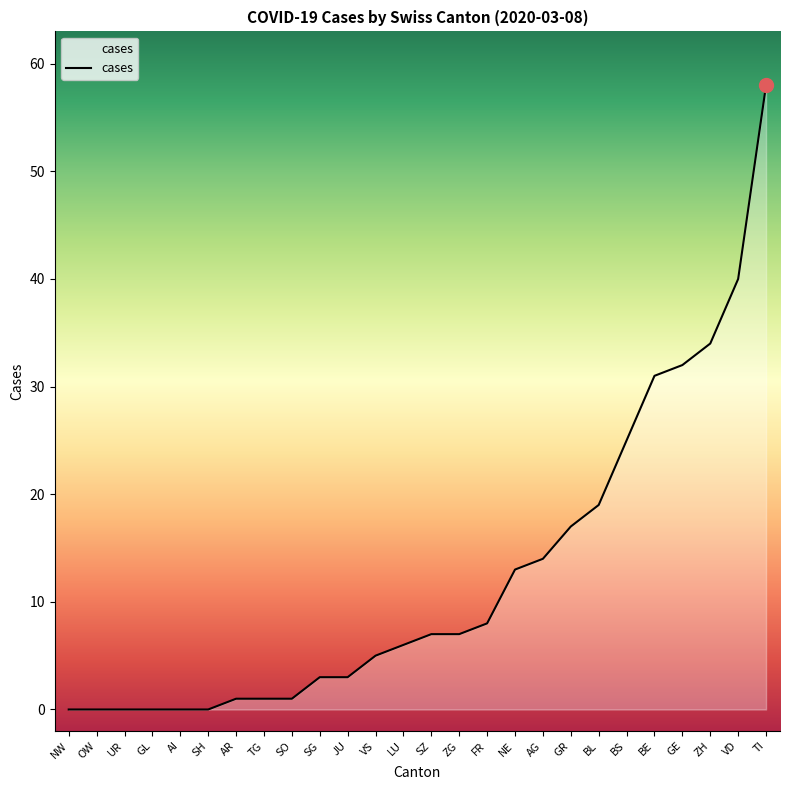

How many lines are shown in the chart?

1